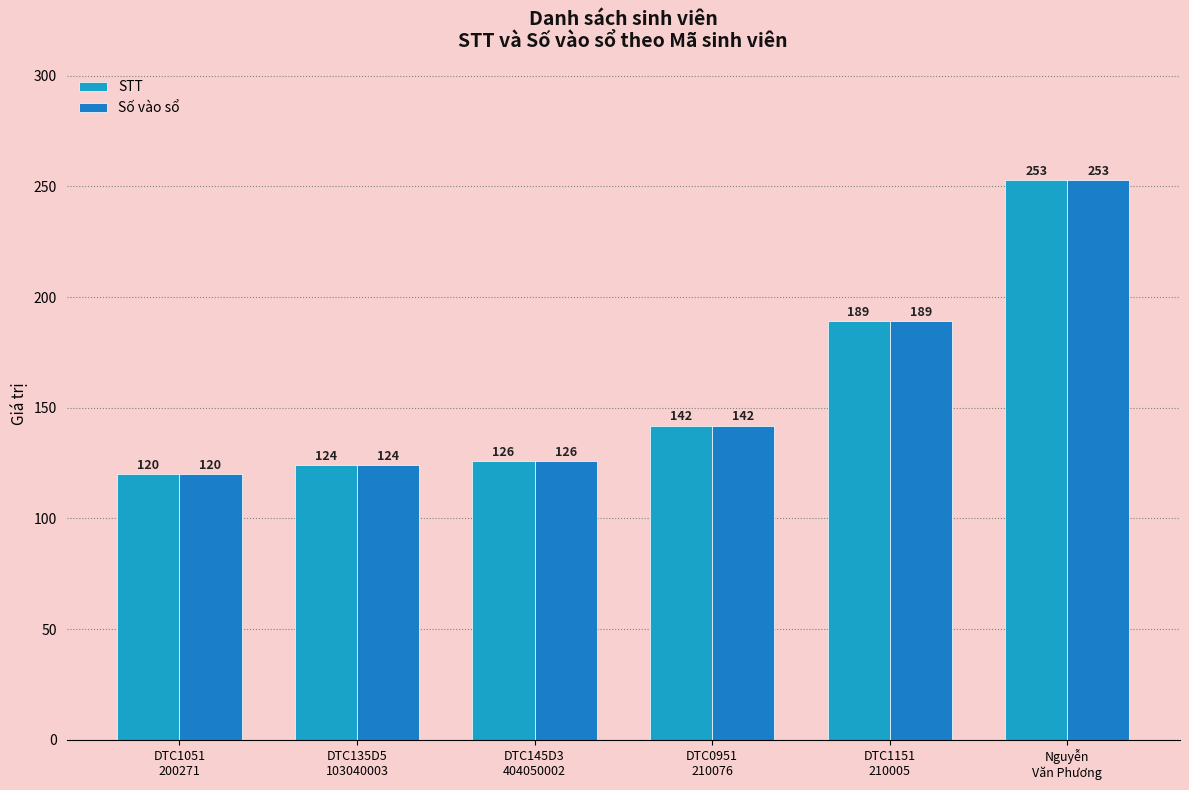

What is the value of the STT bar at the 5th from the left?

189